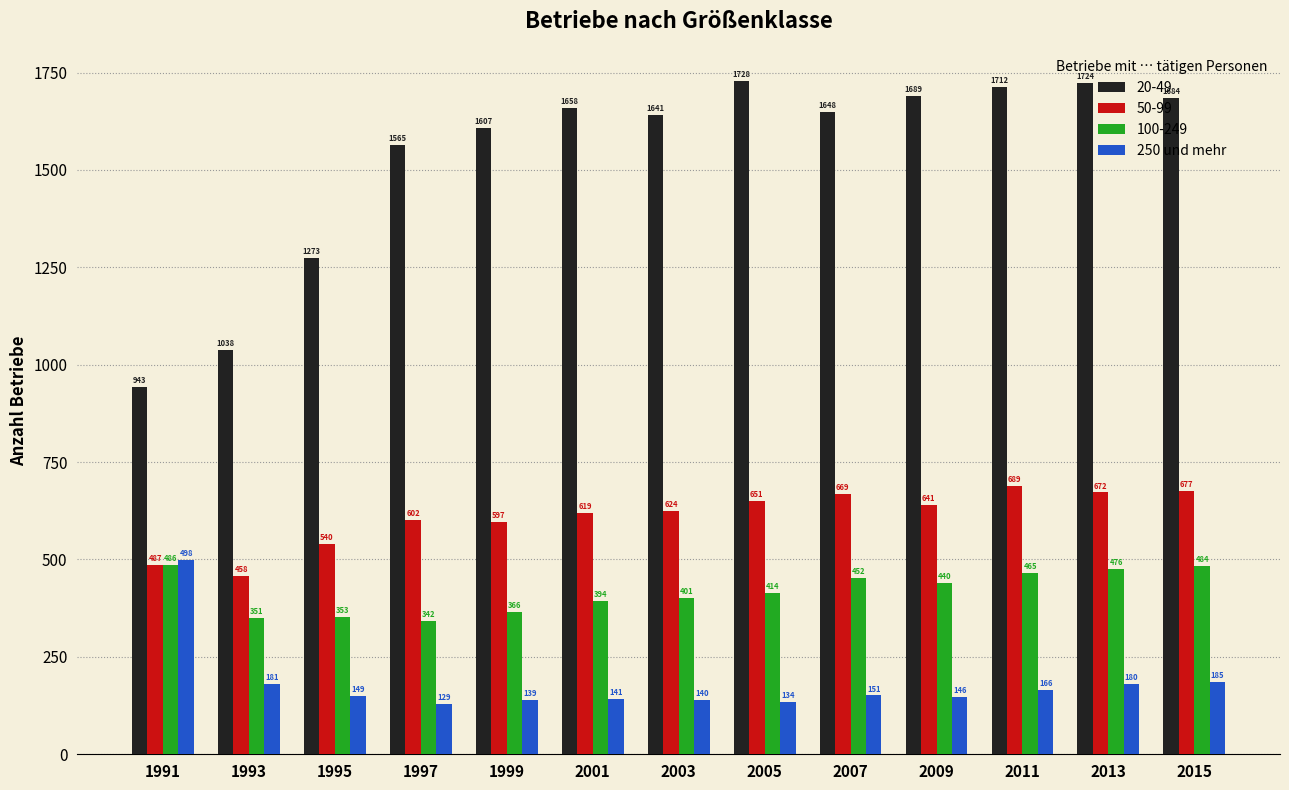

The value of 250 und mehr at 2015 is 185. True or false?

True